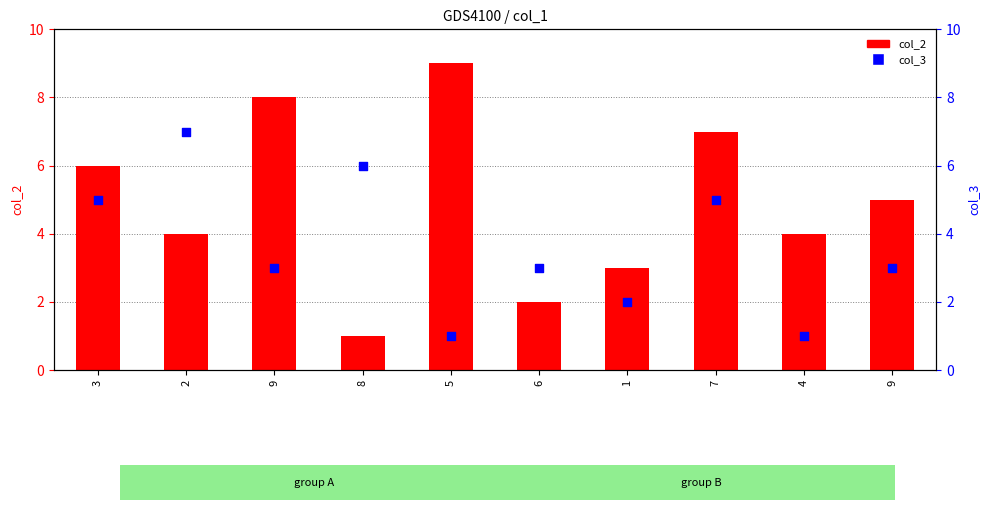

At how many categories does at least one series exceed 4?

7